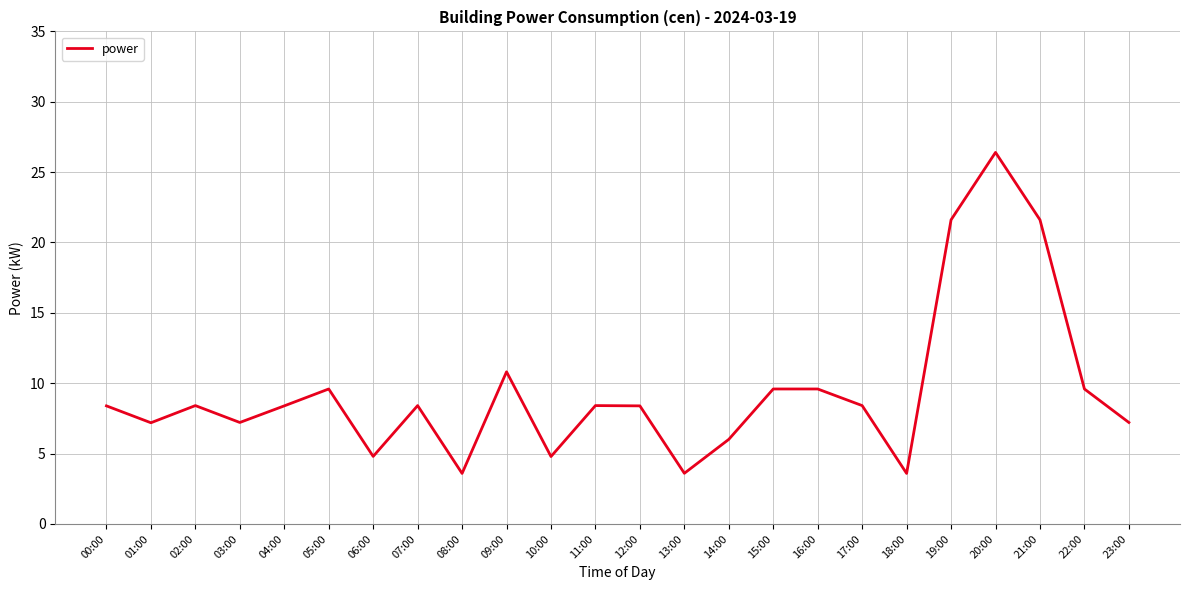

What is the greatest value displayed?

26.4